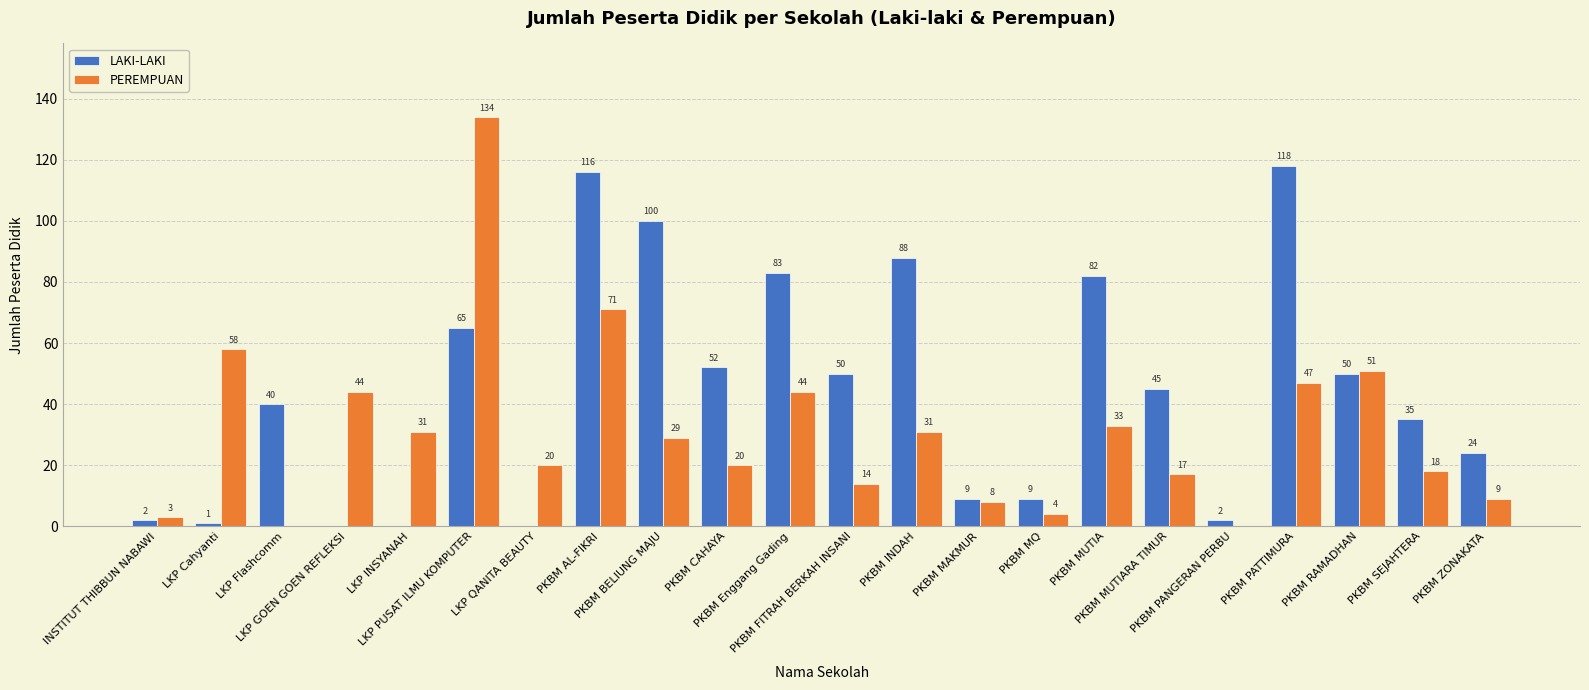

True or false: PEREMPUAN has a value of 28 at LKP GOEN GOEN REFLEKSI.

False